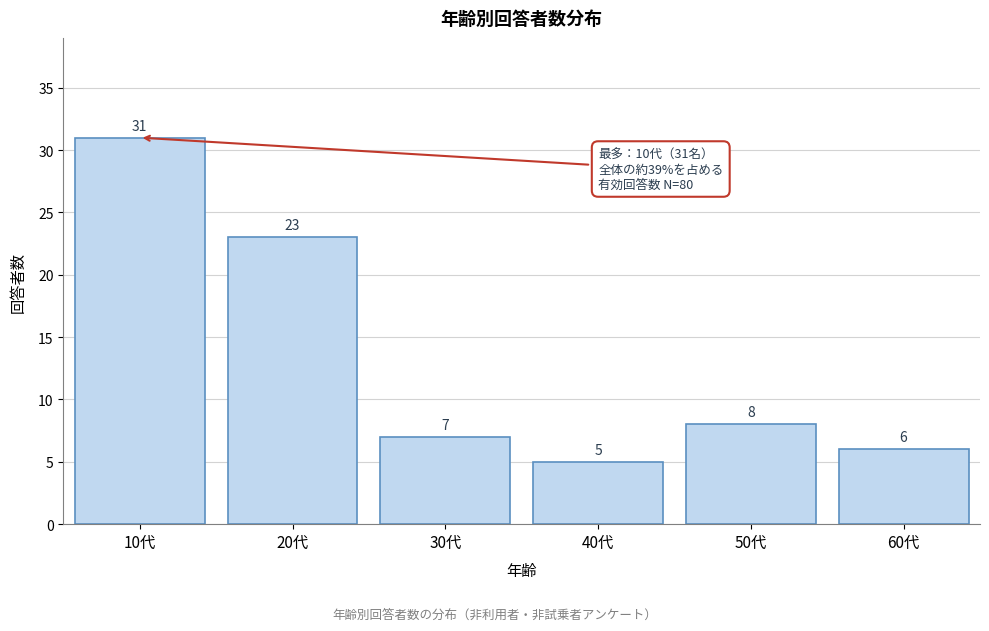

Reading left to right, list all the values displayed in this chart.

10代=31	20代=23	30代=7	40代=5	50代=8	60代=6